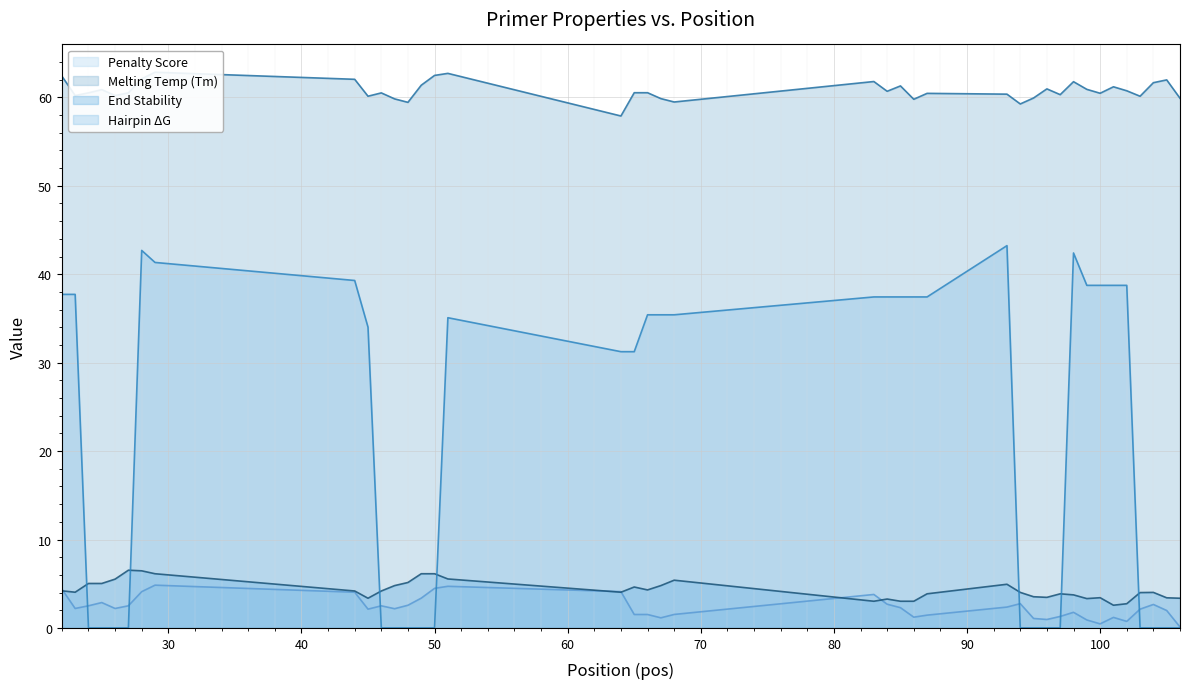

In pen, how many points are lower than both neighbors (excluding endpoints)?

9